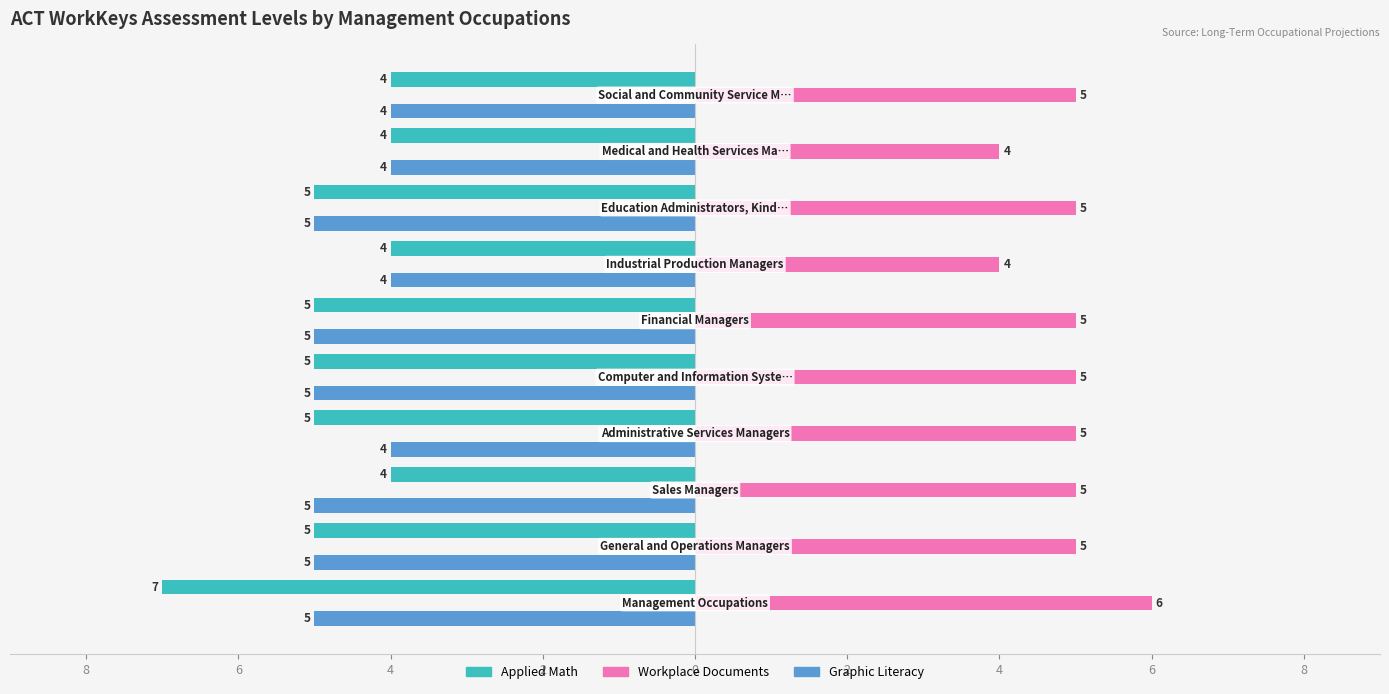

What are all the series names shown in the legend?

Applied Math, Workplace Documents, Graphic Literacy